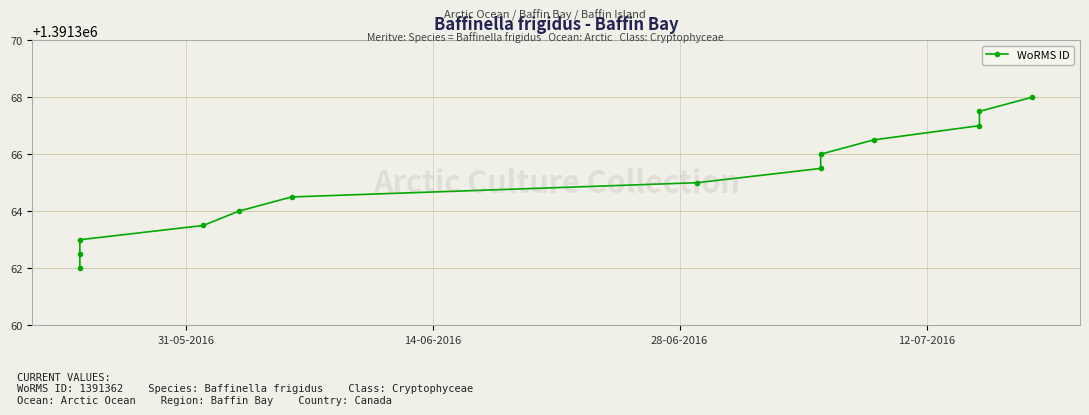

True or false: the data shows 519883.2 at 4.

False